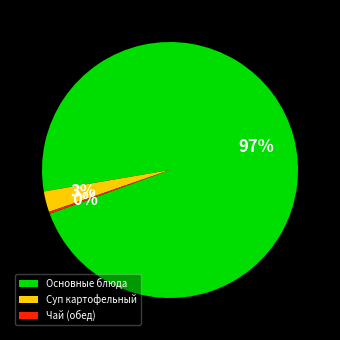

Which slice is the largest?

Основные блюда